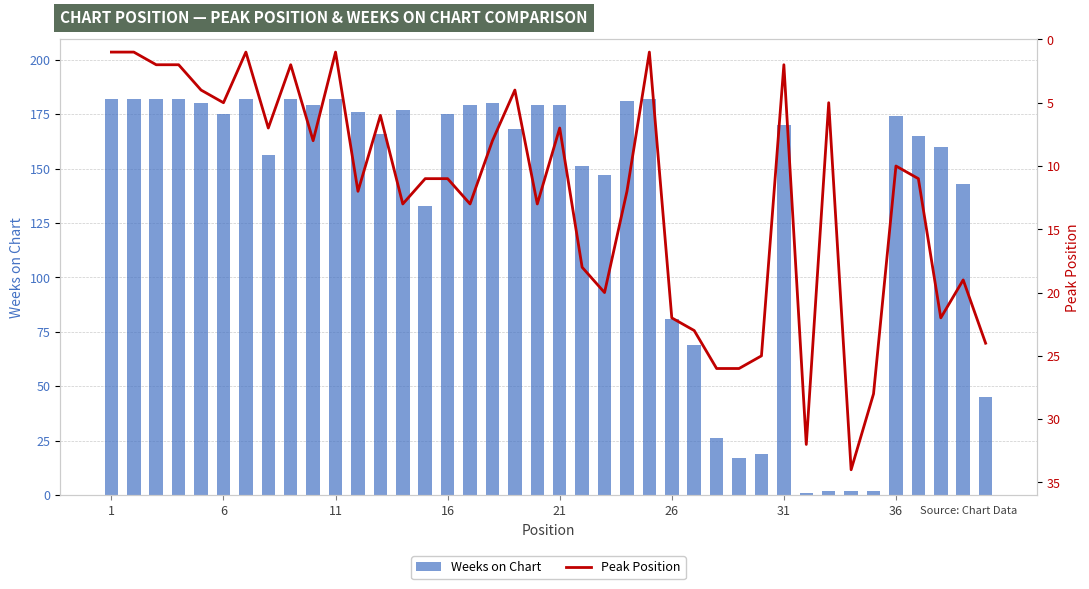

Reading left to right, what are all the values shown in this chart?

Weeks on Chart: 182	182	182	182	180	175	182	156	182	179	182	176	166	177	133	175	179	180	168	179	179	151	147	181	182	81	69	26	17	19	170	1	2	2	2	174	165	160	143	45
Peak Position: 1	1	2	2	4	5	1	7	2	8	1	12	6	13	11	11	13	8	4	13	7	18	20	12	1	22	23	26	26	25	2	32	5	34	28	10	11	22	19	24